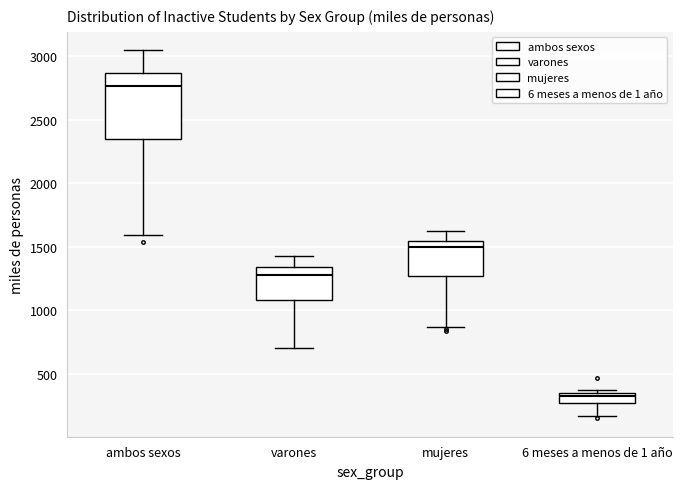

Where is the lower edge of the box for ambos sexos on the y-axis? The values are not printed on the chart, so give them approximately, as read against the axis.

2350